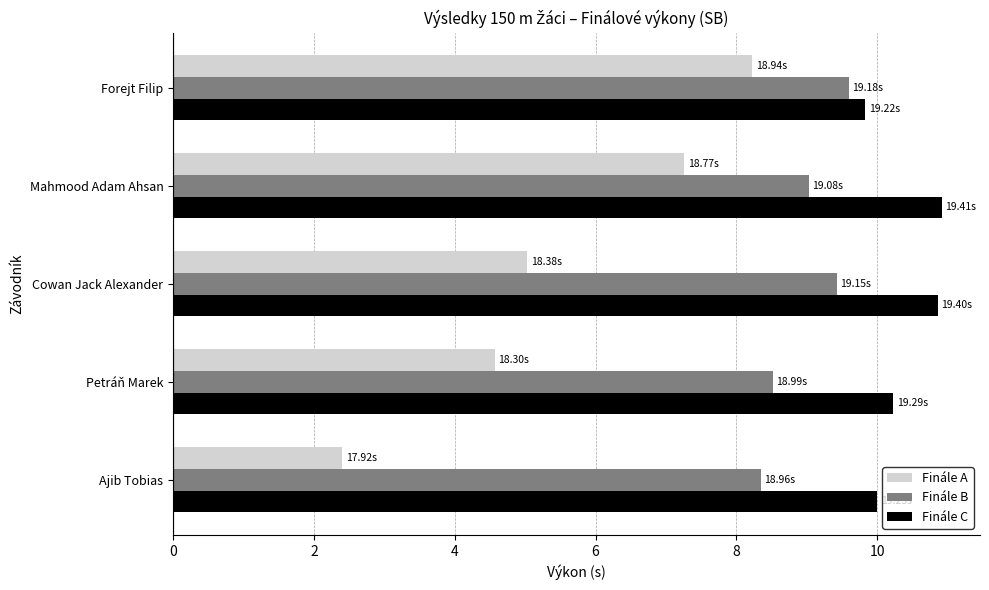

What is the sum of the Finále B values at Petráň Marek and Ajib Tobias?

16.9